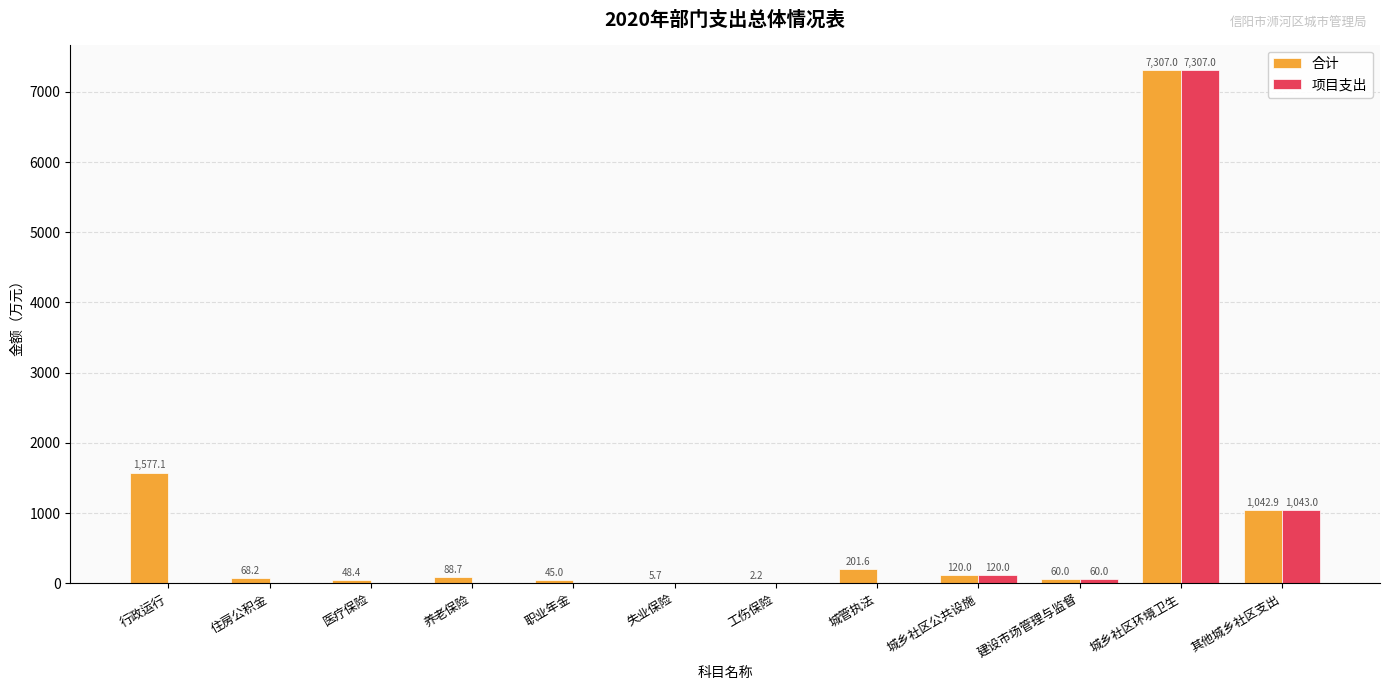

What is the sum of the 项目支出 values at 工伤保险 and 城乡社区公共设施?

120.0